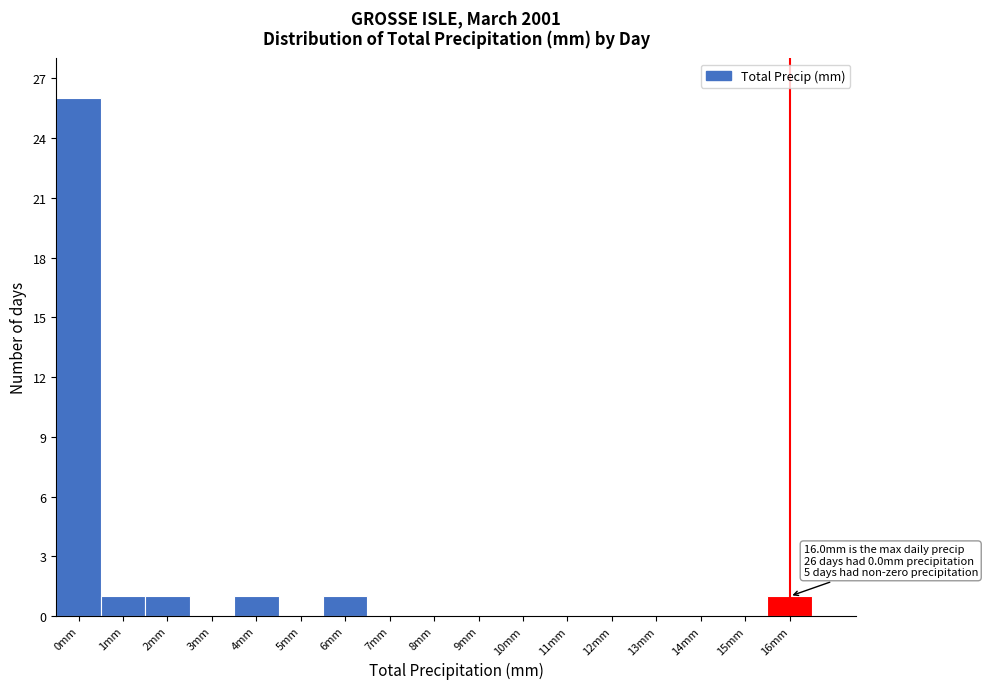

Which range on the x-axis has the tallest bar?

-0.5 to 0.5